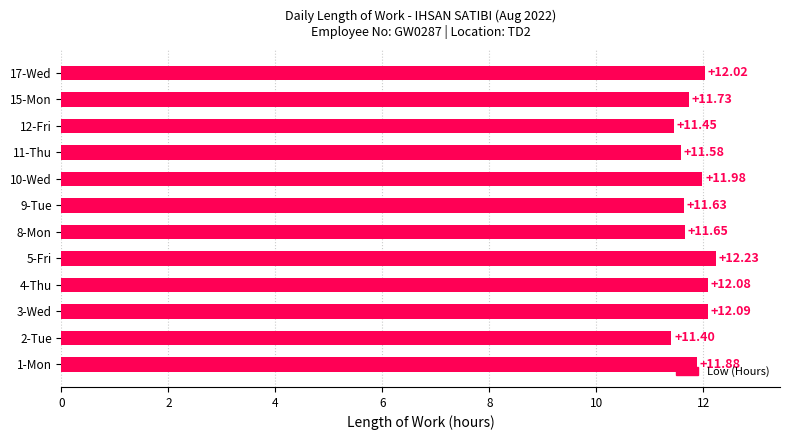

Rank the categories by value from highest to lowest.

5-Fri, 3-Wed, 4-Thu, 17-Wed, 10-Wed, 1-Mon, 15-Mon, 8-Mon, 9-Tue, 11-Thu, 12-Fri, 2-Tue